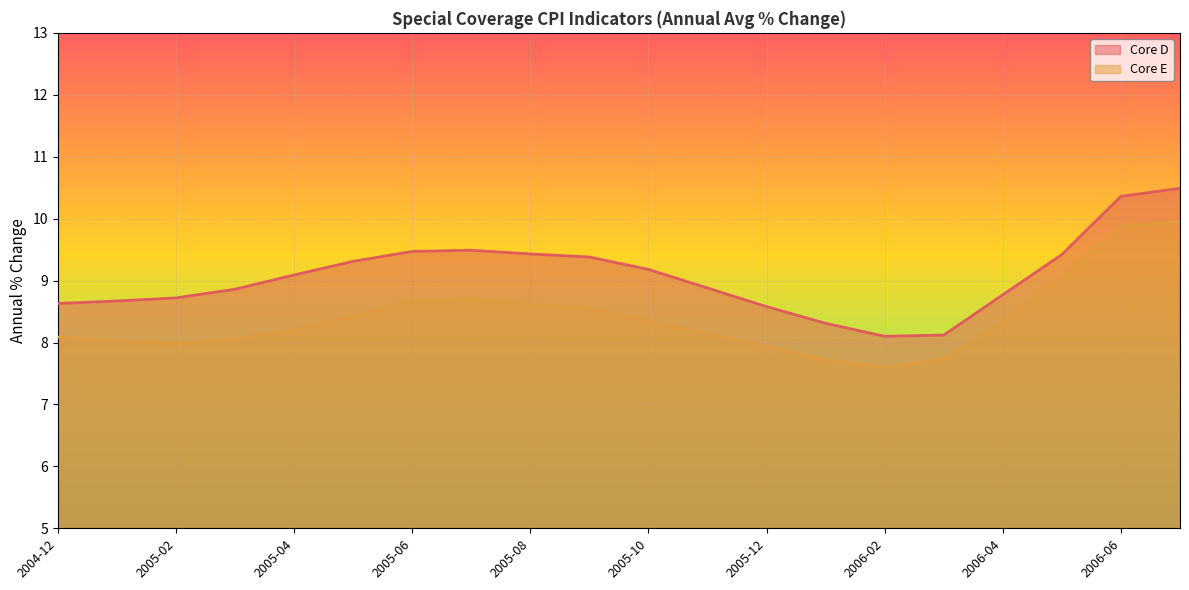

Between 2005-04 and 2005-07, which is larger?

2005-07